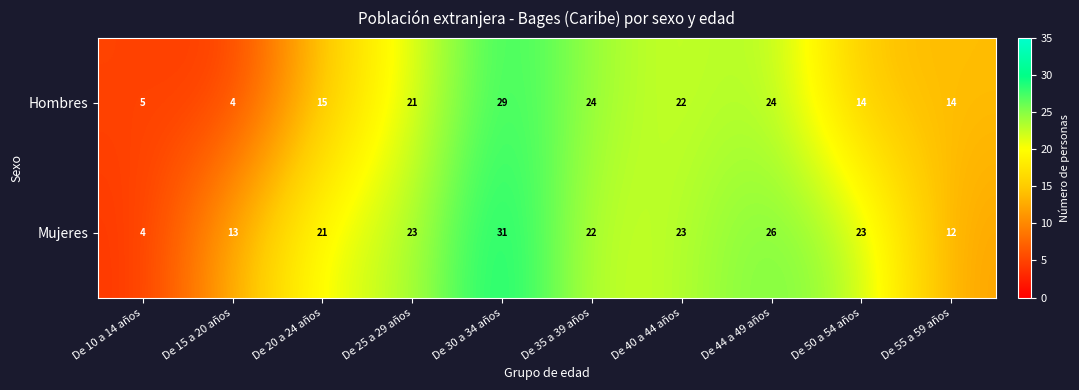

What is the average value of the Hombres series?

17